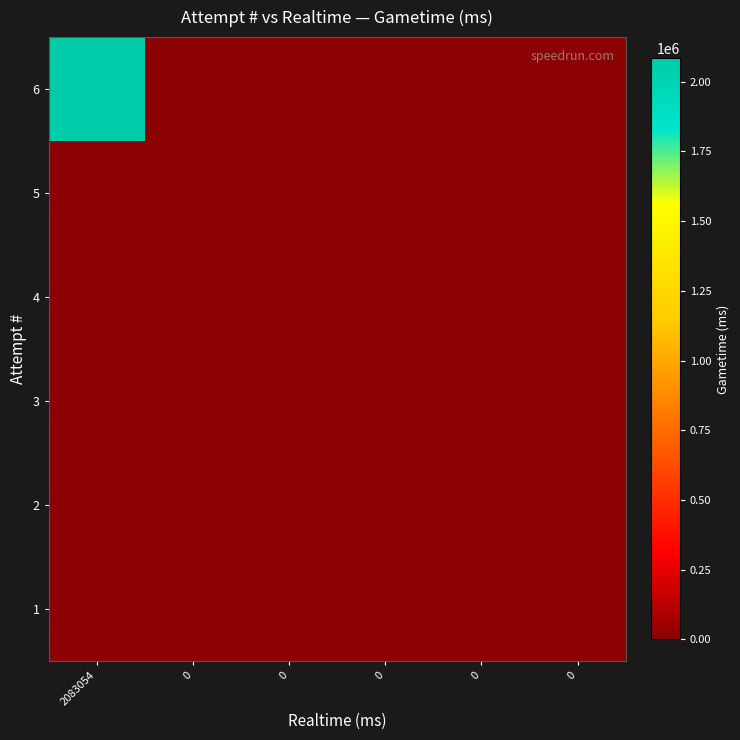

Count the number of categories in the chart.

6